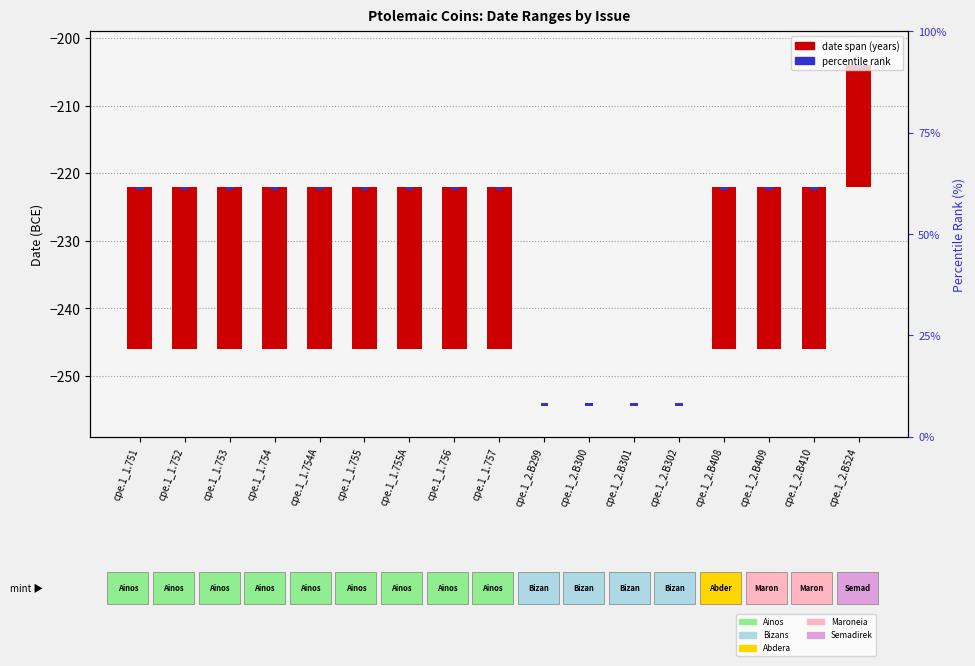

Where is date span (years) nearest to the value 12?

cpe.1_2.B524